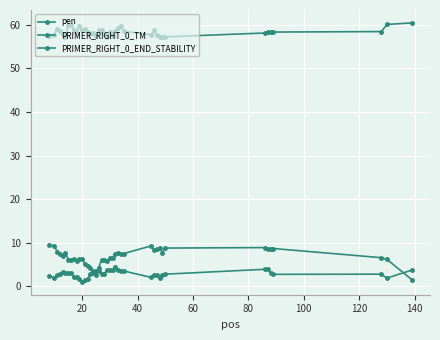

Count the number of categories in the chart.

40